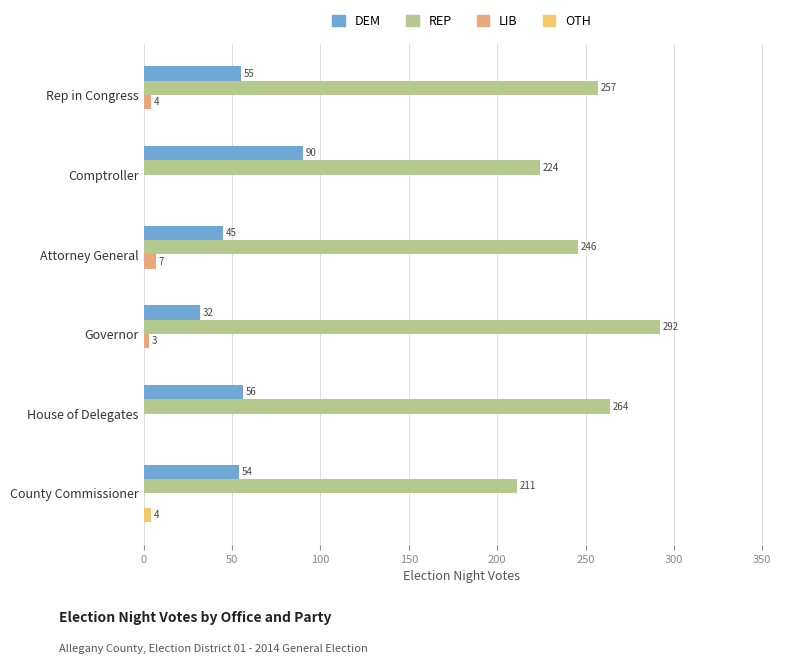

How many data points does each series have?

6